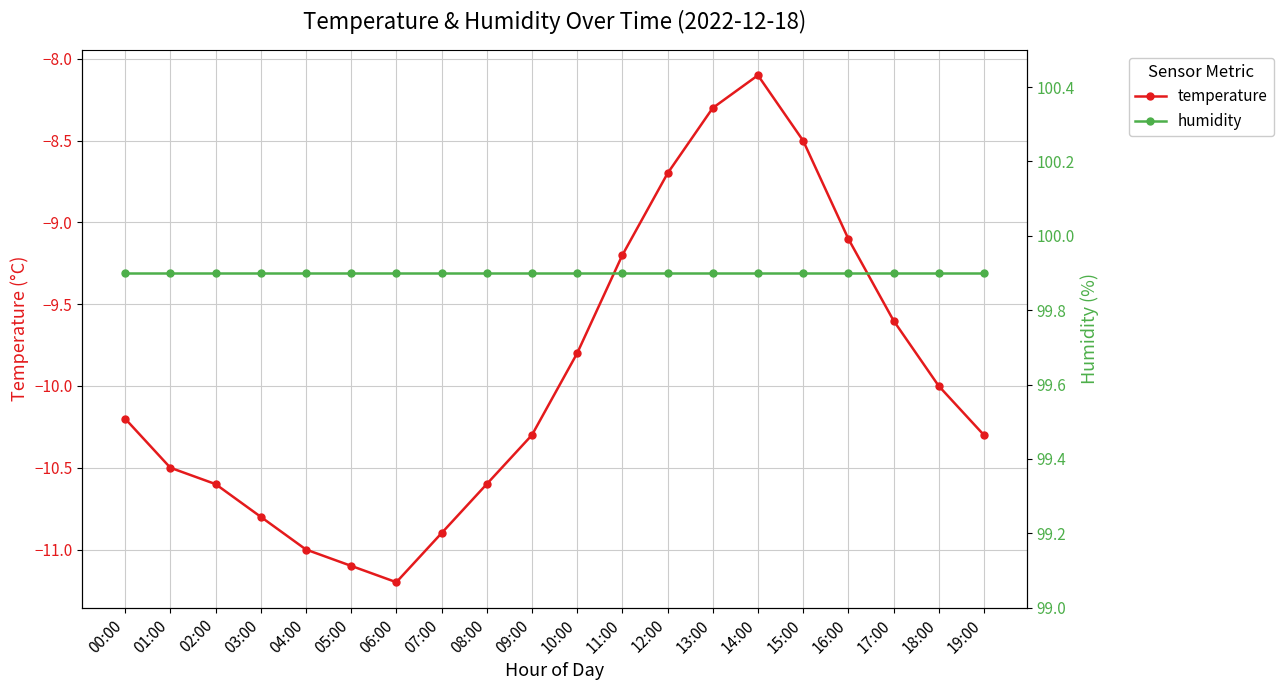

What is the label of the 11th point from the right?

09:00